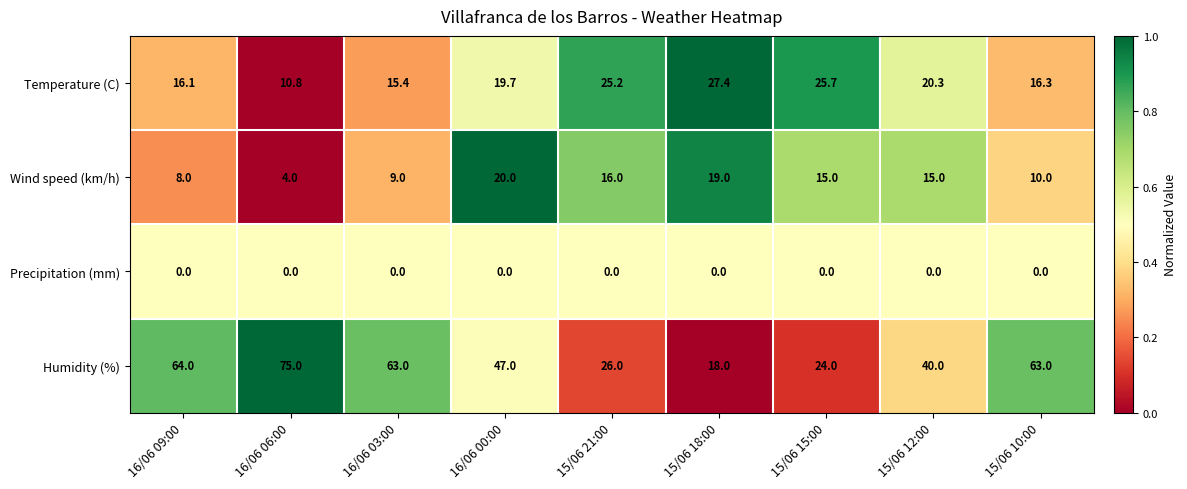

What is the greatest value displayed?

75.0